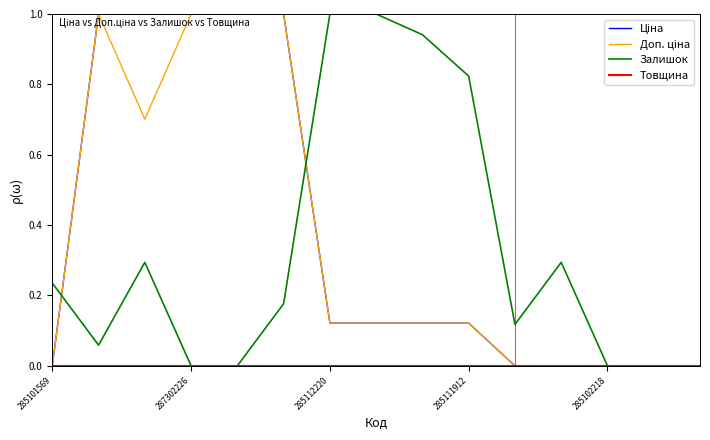

Is this an area chart (filled region under the line)?

No